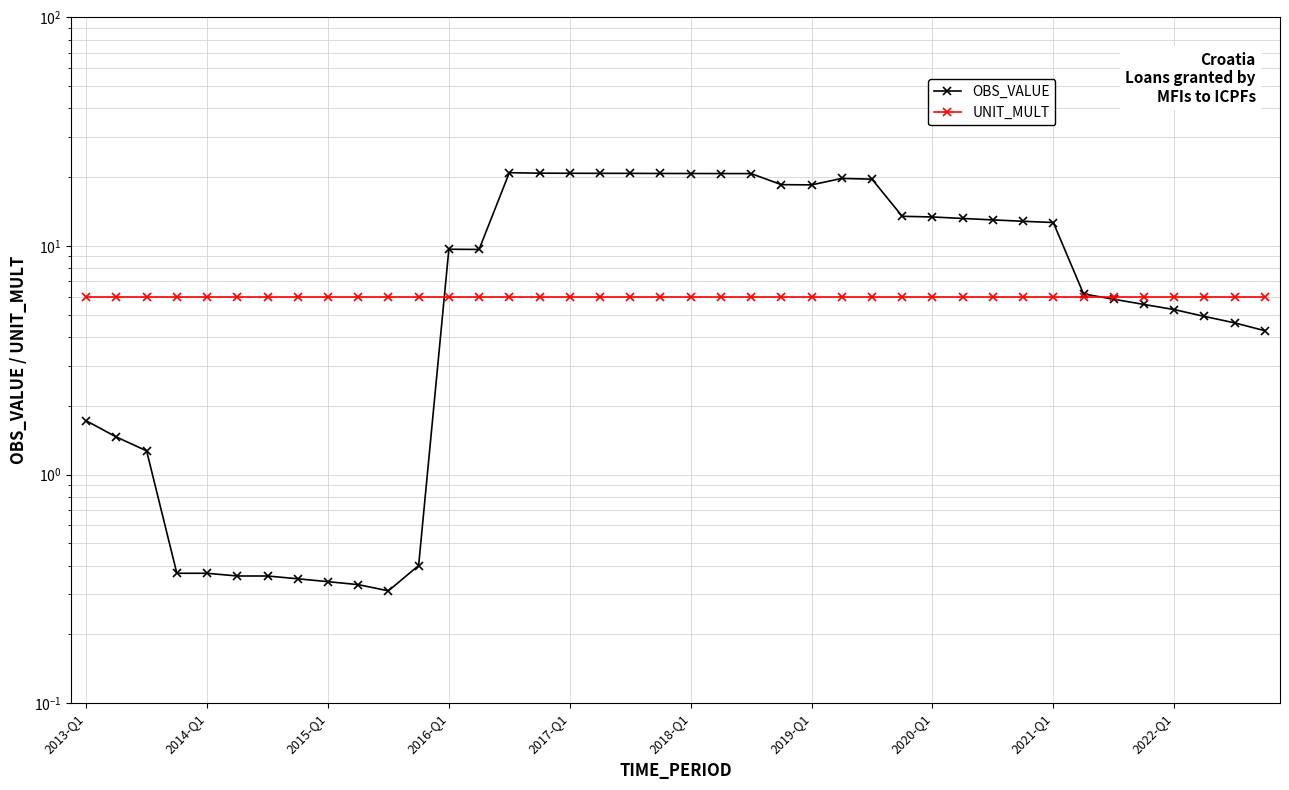

At how many categories does at least one series exceed 12?

19